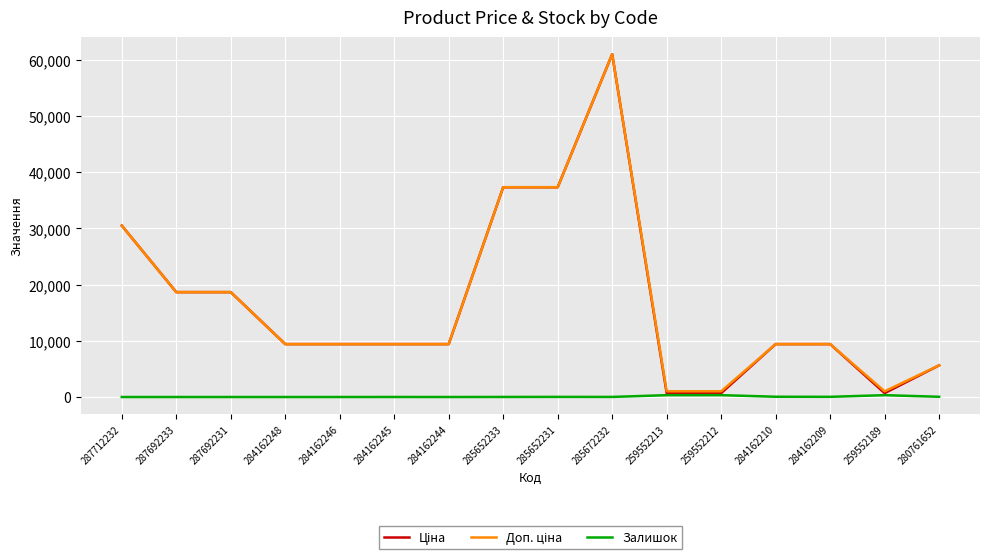

At which category is the sum across all series the highest?

285672232